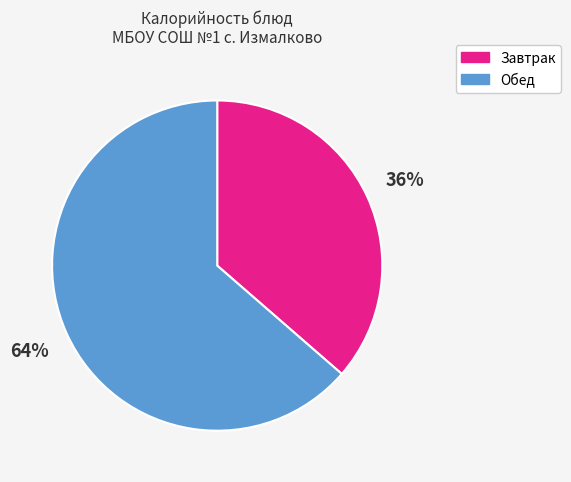

To the nearest percent, what is the average slice percentage?

50%